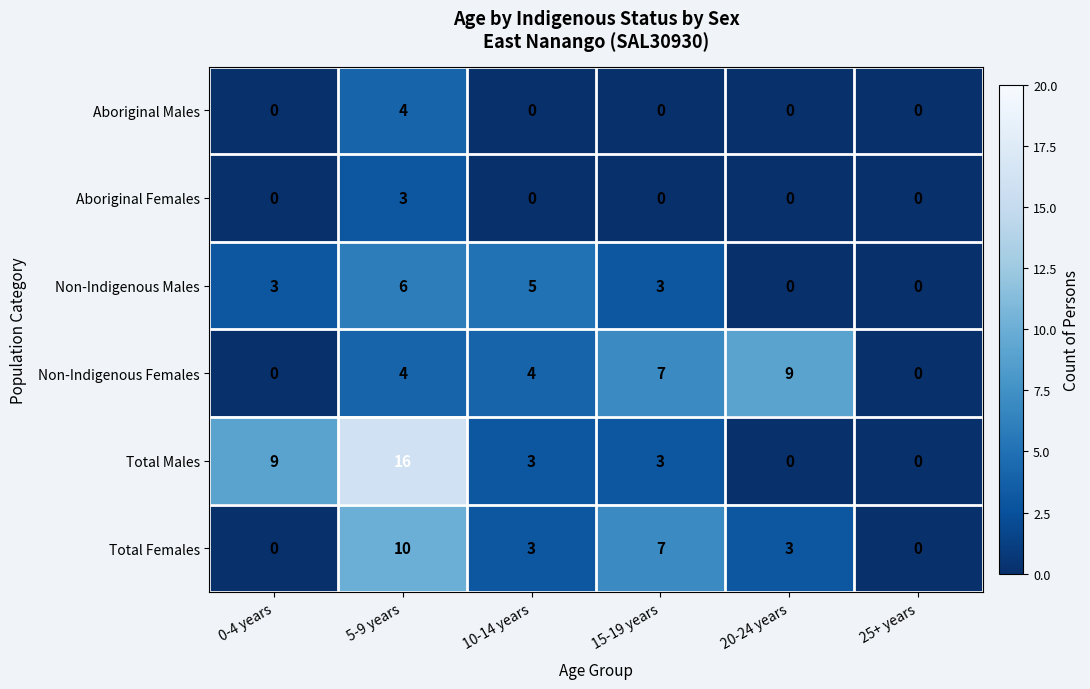

Which series has the largest total across all categories?

Total Males